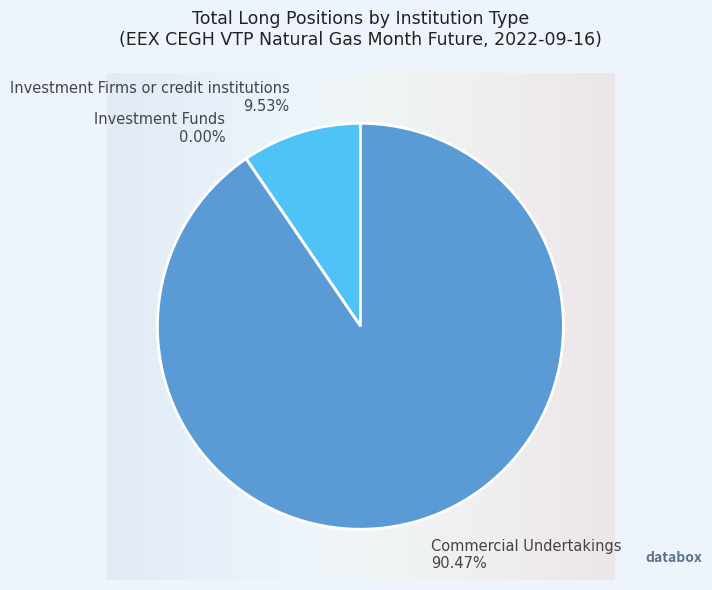

Is the sum of Investment Firms or credit institutions and Commercial Undertakings greater than half?

Yes